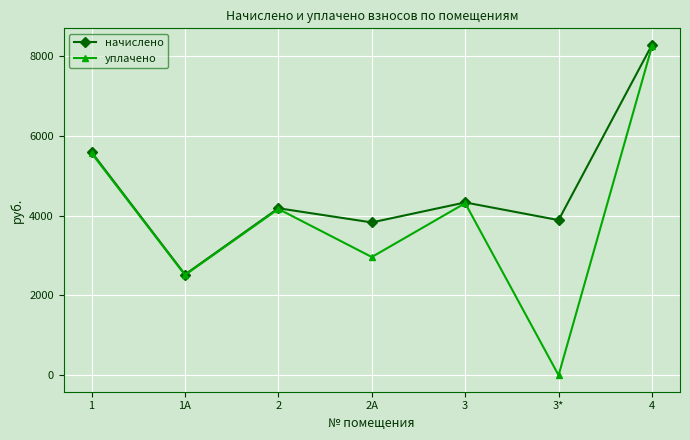

At which category is the sum across all series the highest?

4